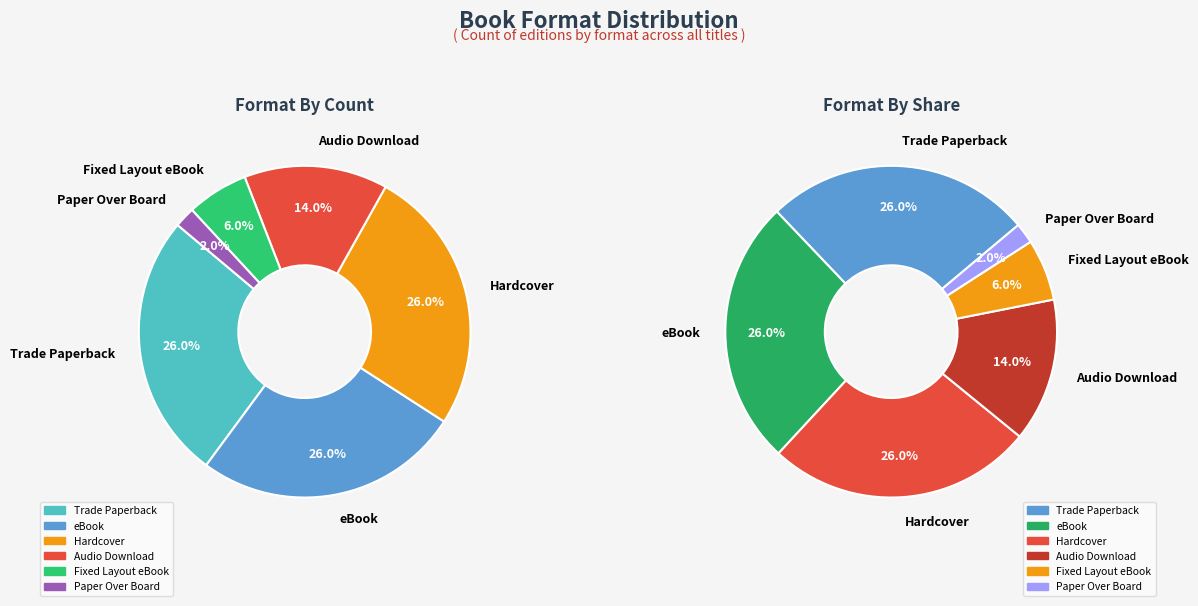

Is there a majority slice in this chart?

No